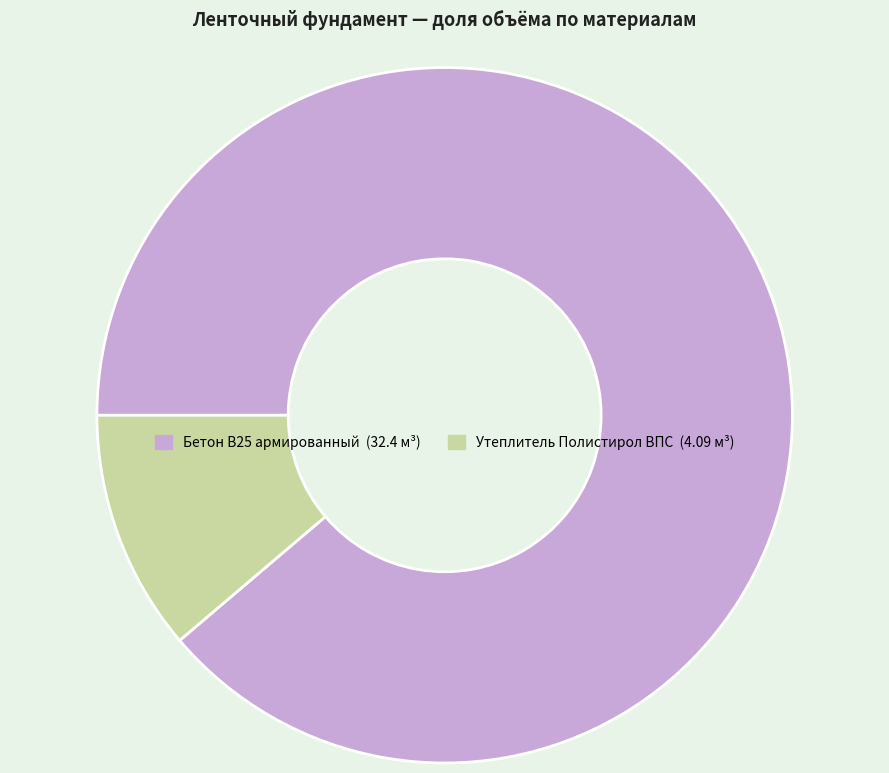

Is there a majority slice in this chart?

Yes